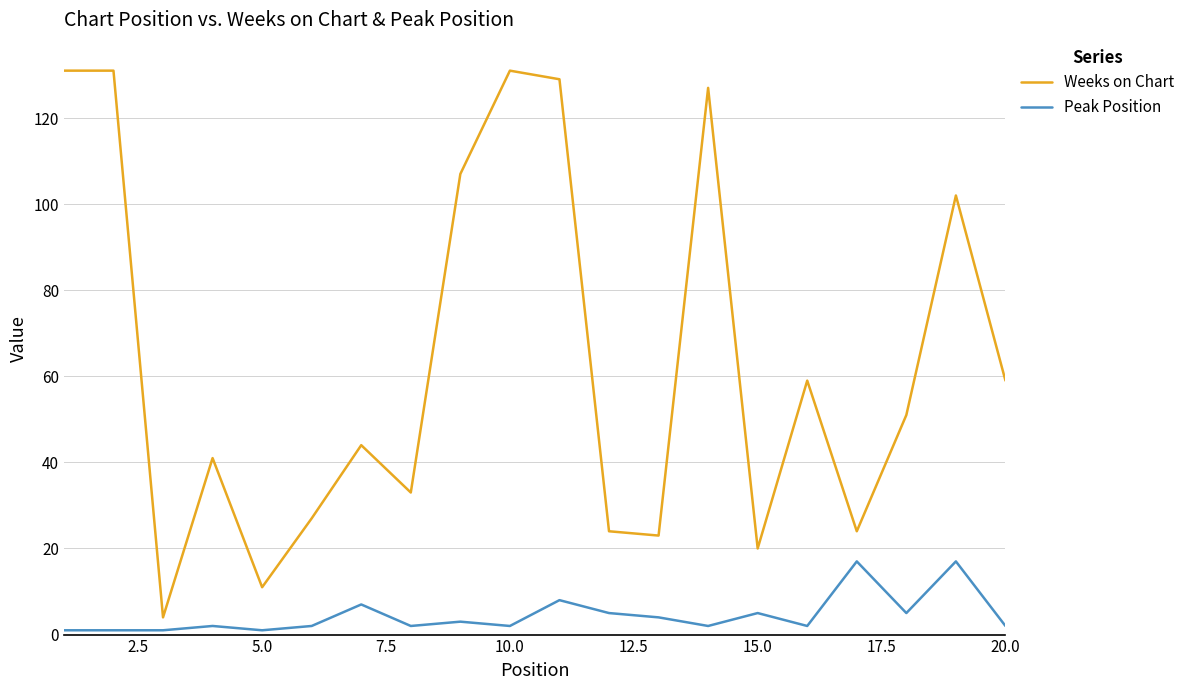

True or false: Weeks on Chart and Peak Position intersect in this chart.

False